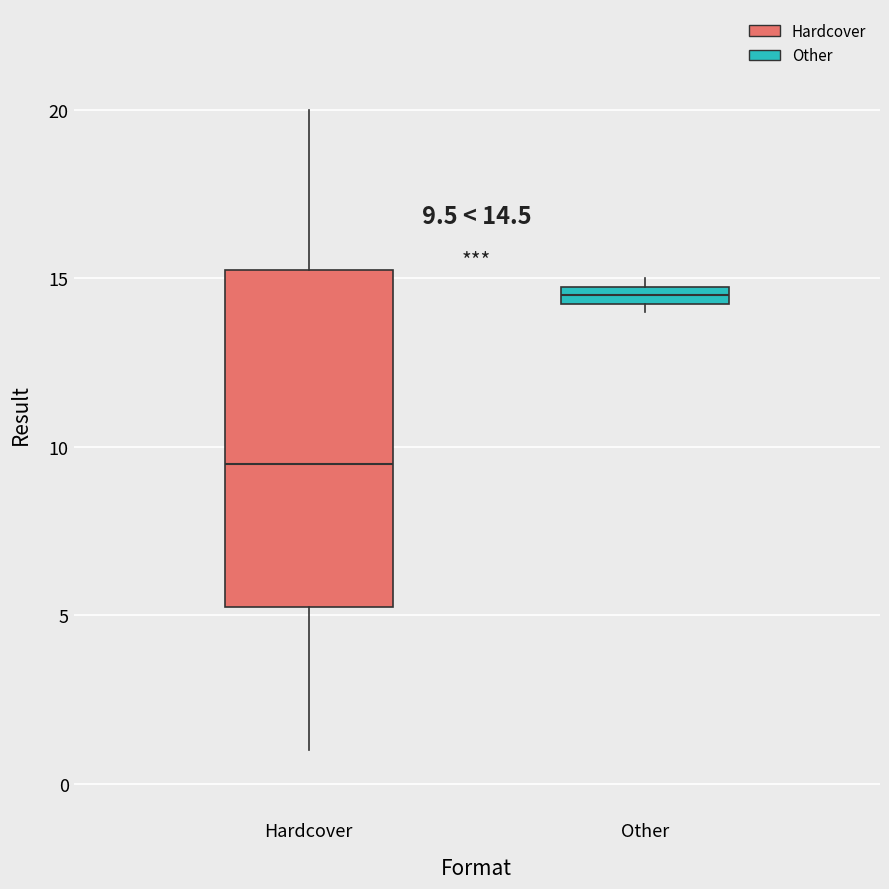

Which box is the tallest, from its lower edge to its upper edge?

Hardcover